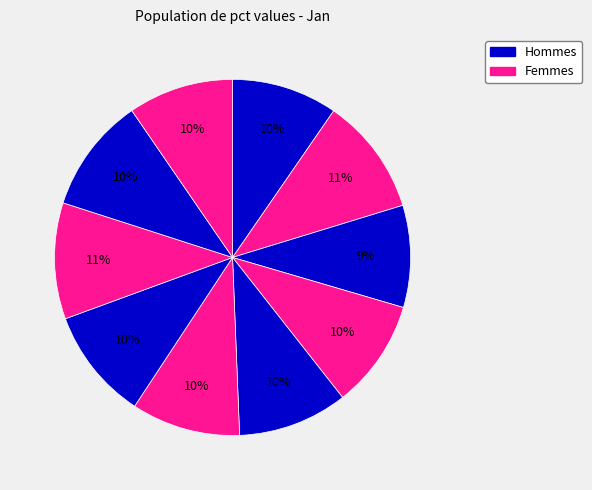

How many slices are in this pie chart?

10